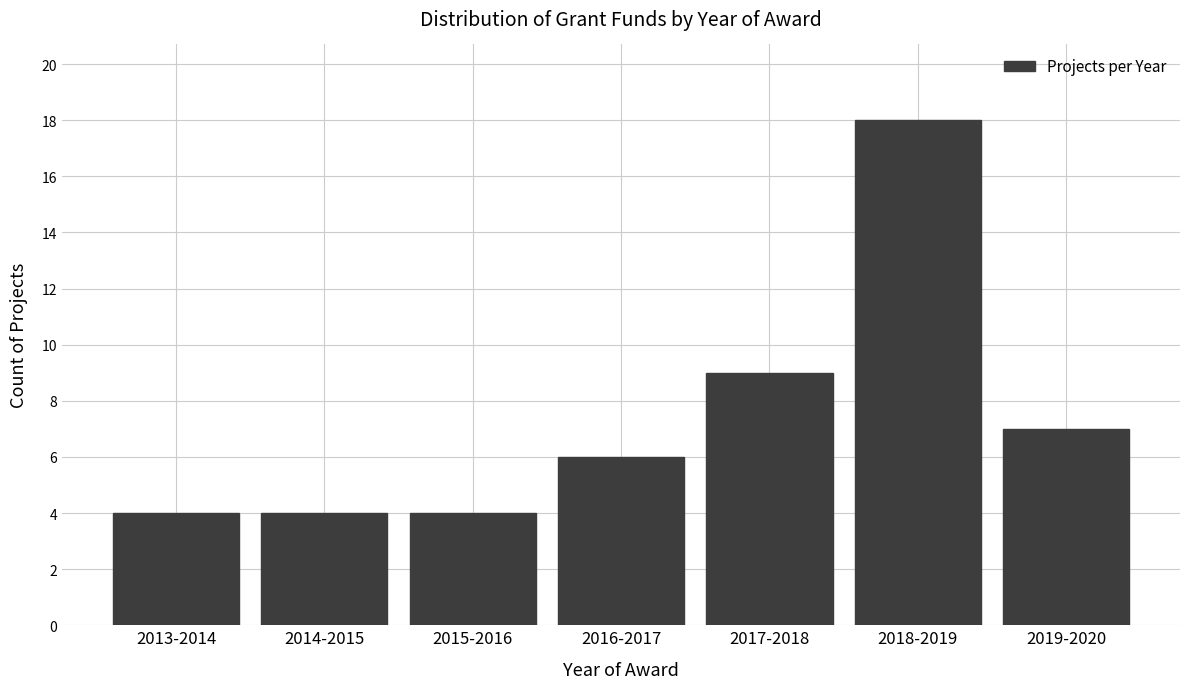

Reading left to right, transcribe all the data shown in this chart.

4	4	4	6	9	18	7